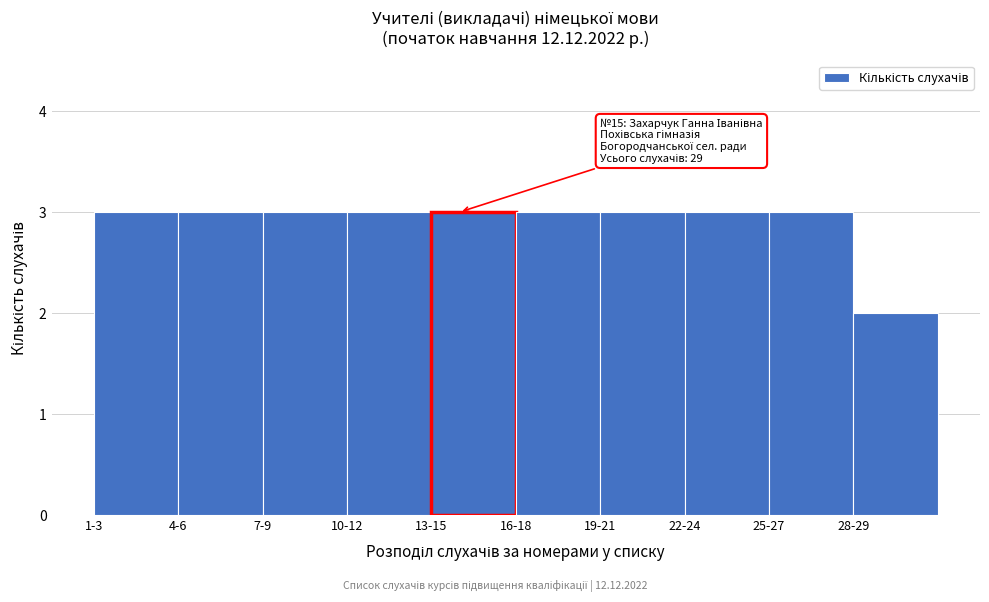

Reading right to left, list all the values displayed in this chart.

2	3	3	3	3	3	3	3	3	3